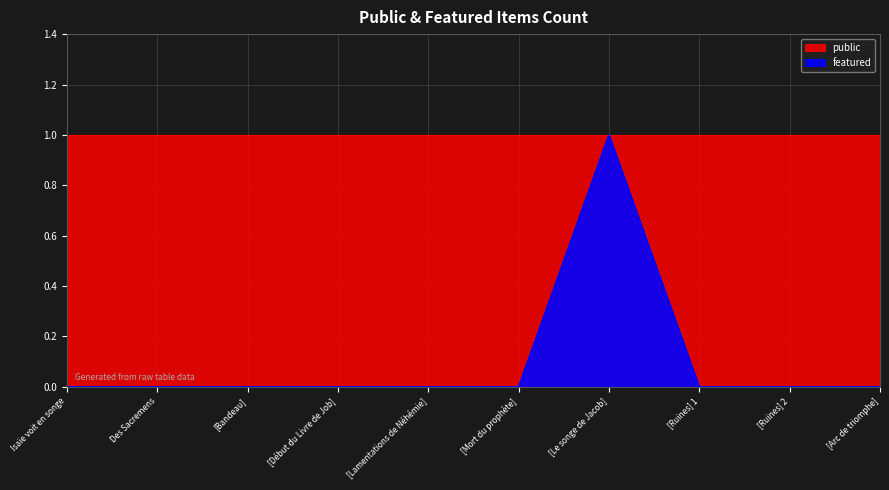

Reading left to right, what are all the values shown in this chart?

0	0	0	0	0	0	1	0	0	0